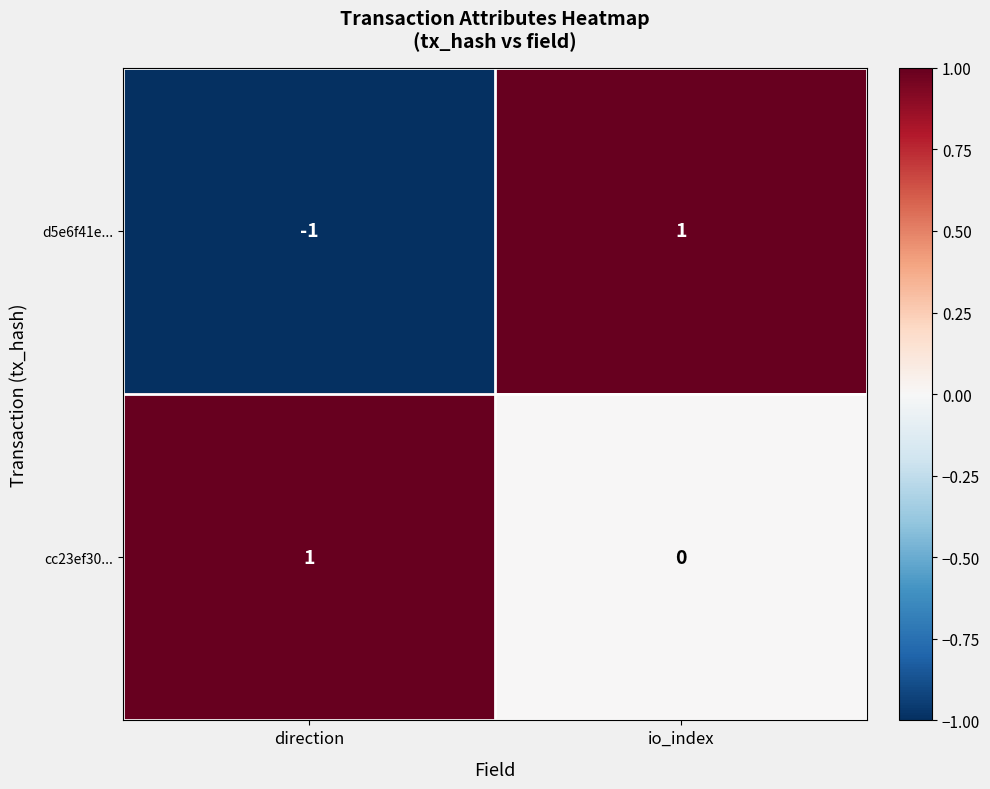

Which series has the largest total across all categories?

cc23ef30...